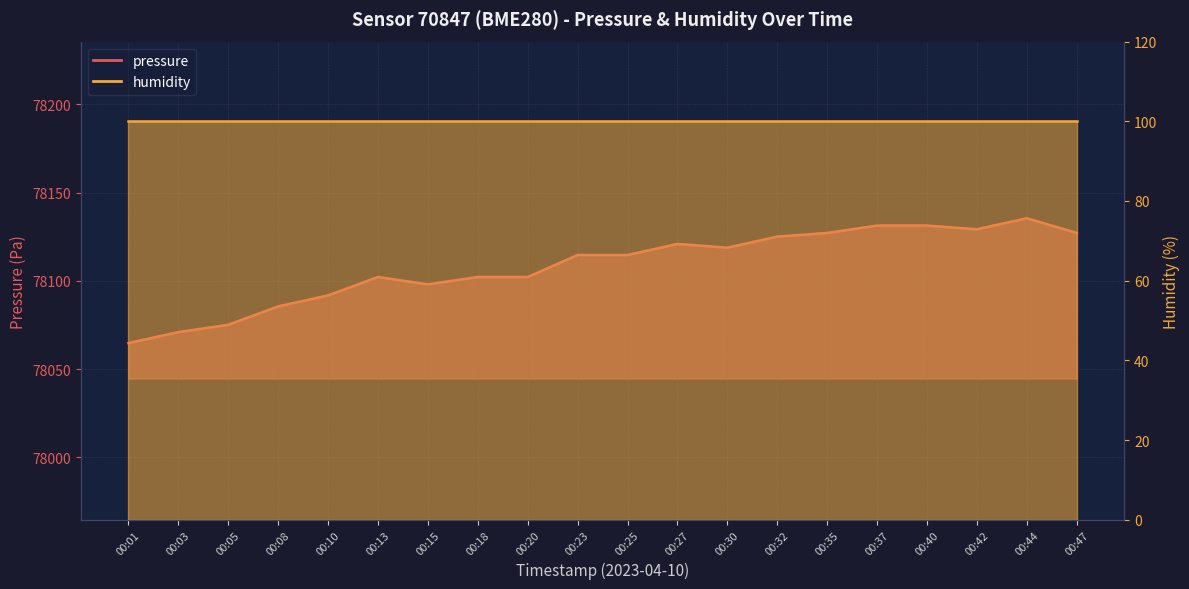

Reading right to left, list all the values displayed in this chart.

00:47=78127.1	00:44=78135.5	00:42=78129.2	00:40=78131.3	00:37=78131.3	00:35=78127.1	00:32=78125.1	00:30=78118.8	00:27=78120.9	00:25=78114.7	00:23=78114.7	00:20=78102.2	00:18=78102.2	00:15=78098.0	00:13=78102.2	00:10=78091.8	00:08=78085.5	00:05=78075.1	00:03=78071.0	00:01=78064.8